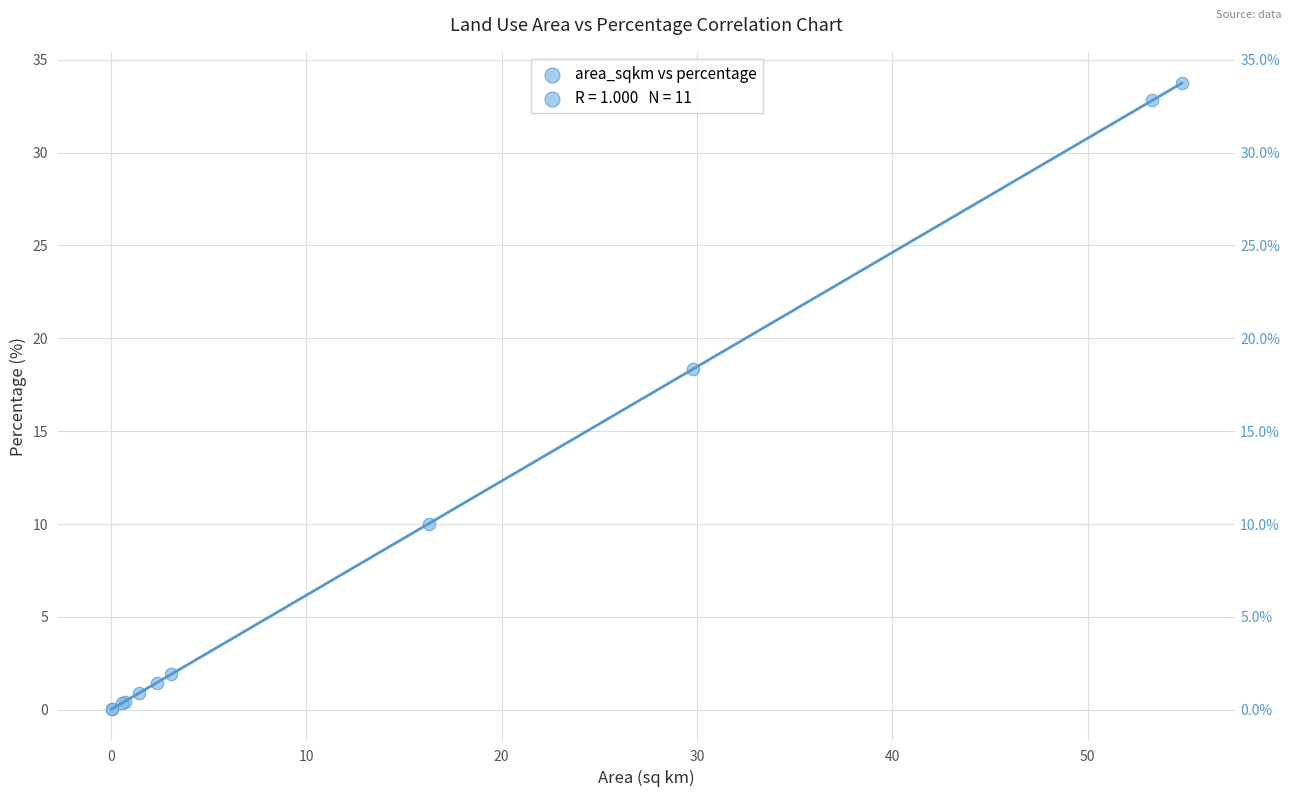

What Y value in the scatter plot is closest to 16?

18.3